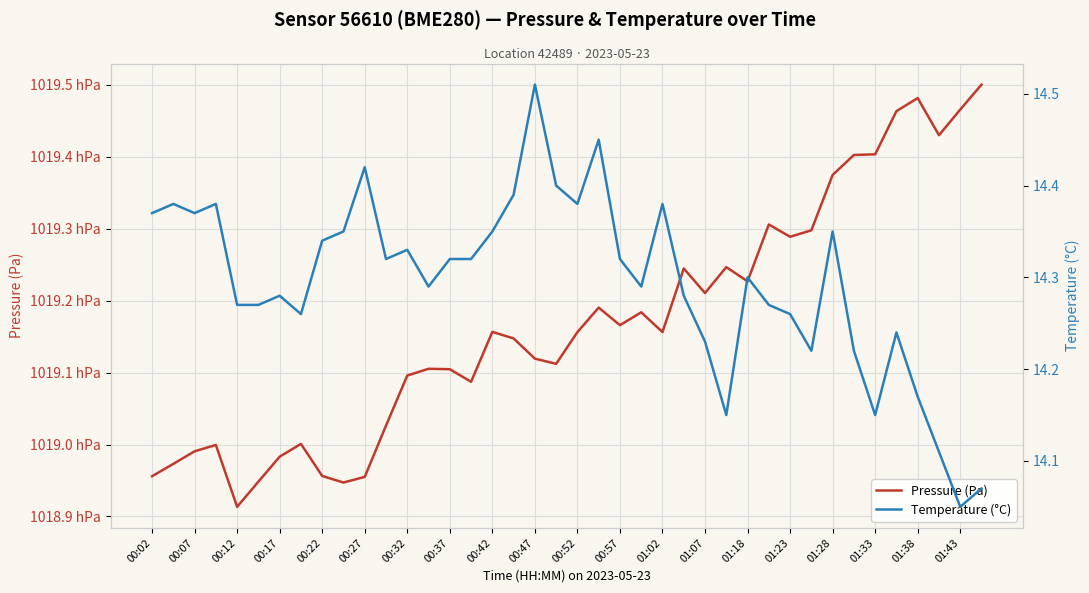

In Temperature (°C), how many points are higher than both neighbors (excluding endpoints)?

11